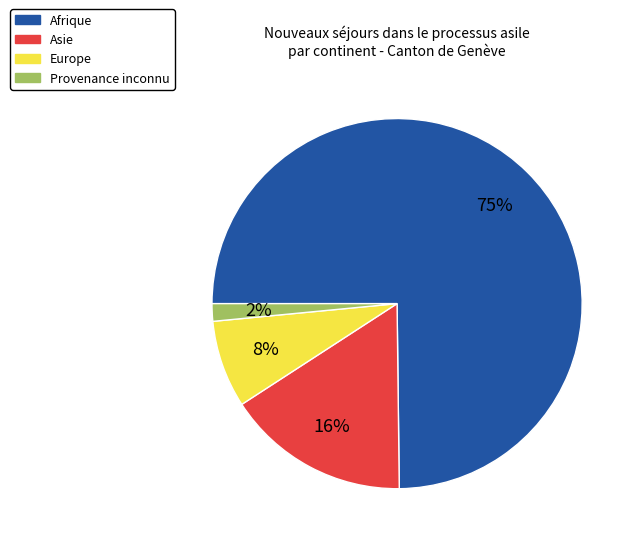

Which category accounts for the majority?

Afrique